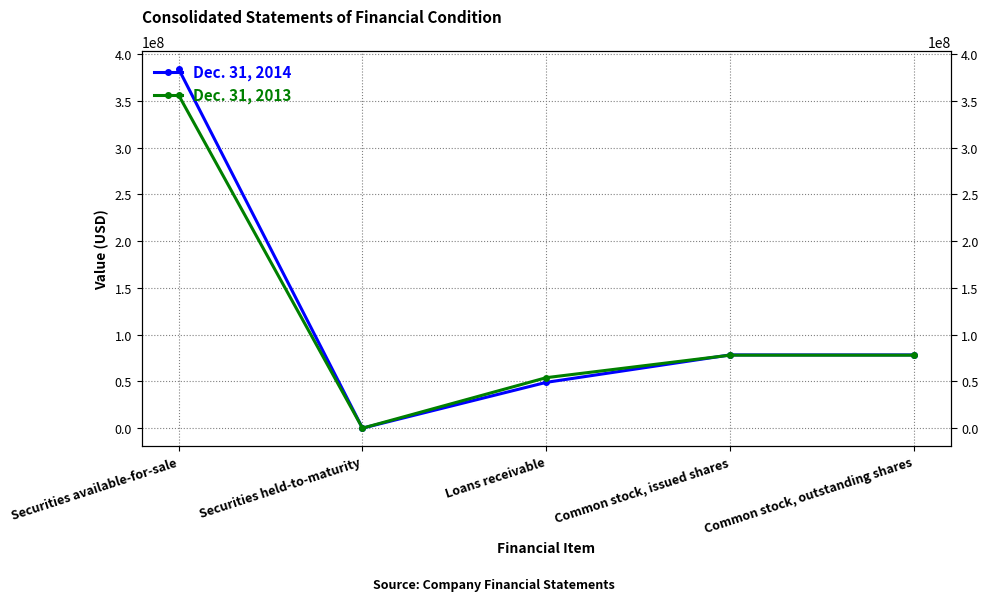

Is this an area chart (filled region under the line)?

No